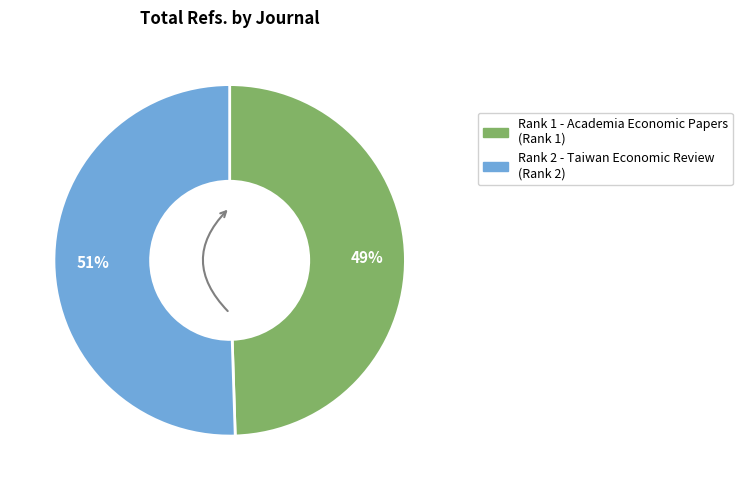

Is there a majority slice in this chart?

Yes